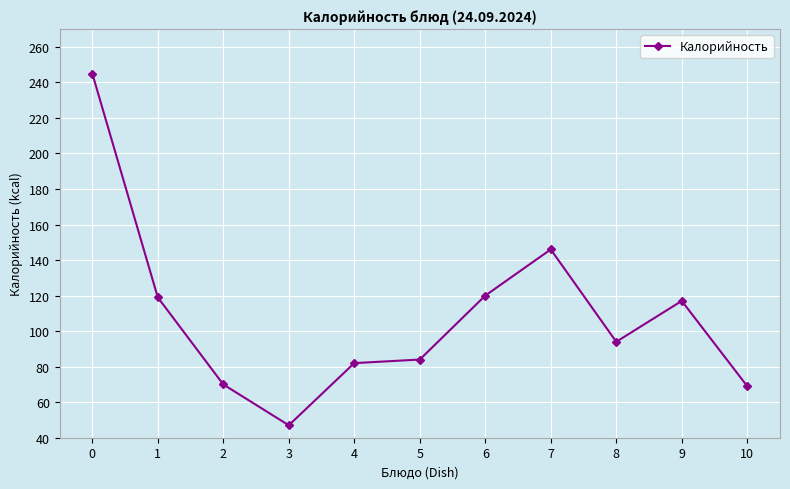

Between 6 and 2, which is larger?

6